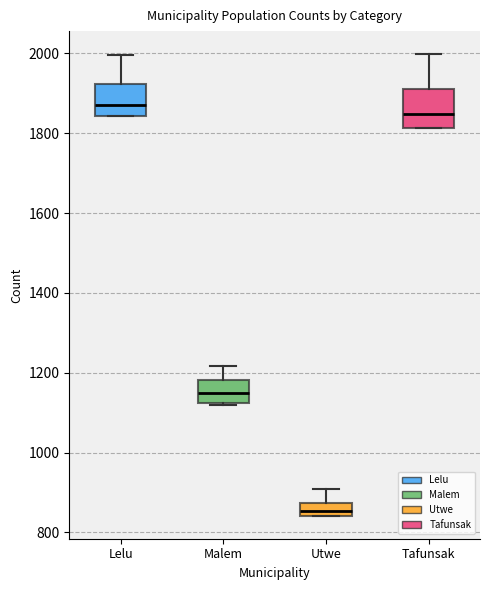

Reading left to right, read every box against the y-axis: the position of its median line, the range the box covers, and the ends of its whiskers. The values are not printed on the chart, so give them approximately, as read against the axis.

Lelu: median 1880, box 1840 to 1920, whiskers 1840 to 2000
Malem: median 1140, box 1120 to 1180, whiskers 1120 to 1220
Utwe: median 860, box 840 to 880, whiskers 840 to 920
Tafunsak: median 1840, box 1820 to 1920, whiskers 1820 to 2000